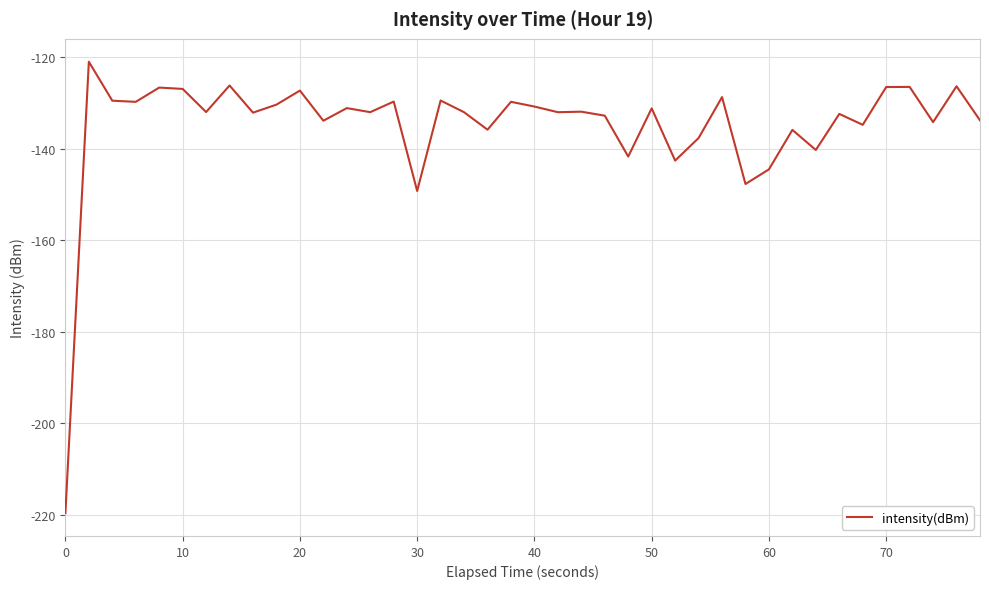

What is the average value?

-134.9